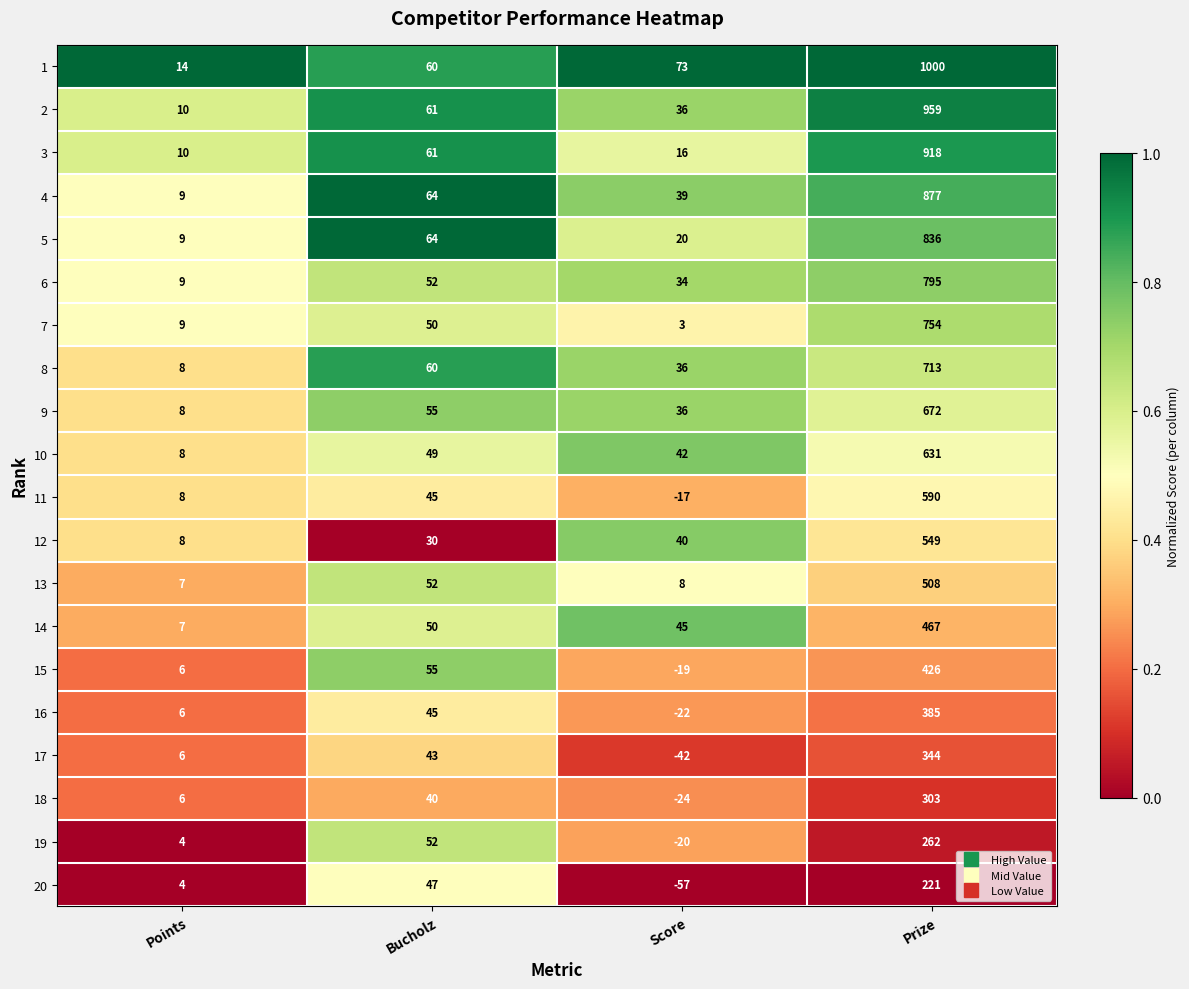

What is the sum of all 3 values?

1005